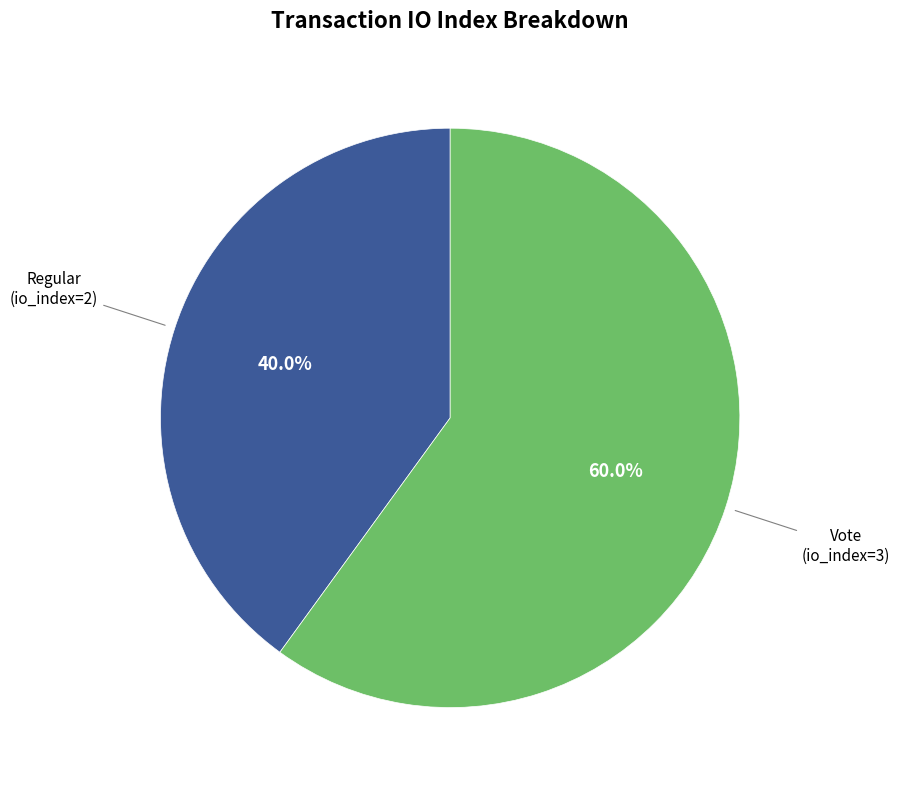

Is there any slice that represents more than half of the pie?

Yes